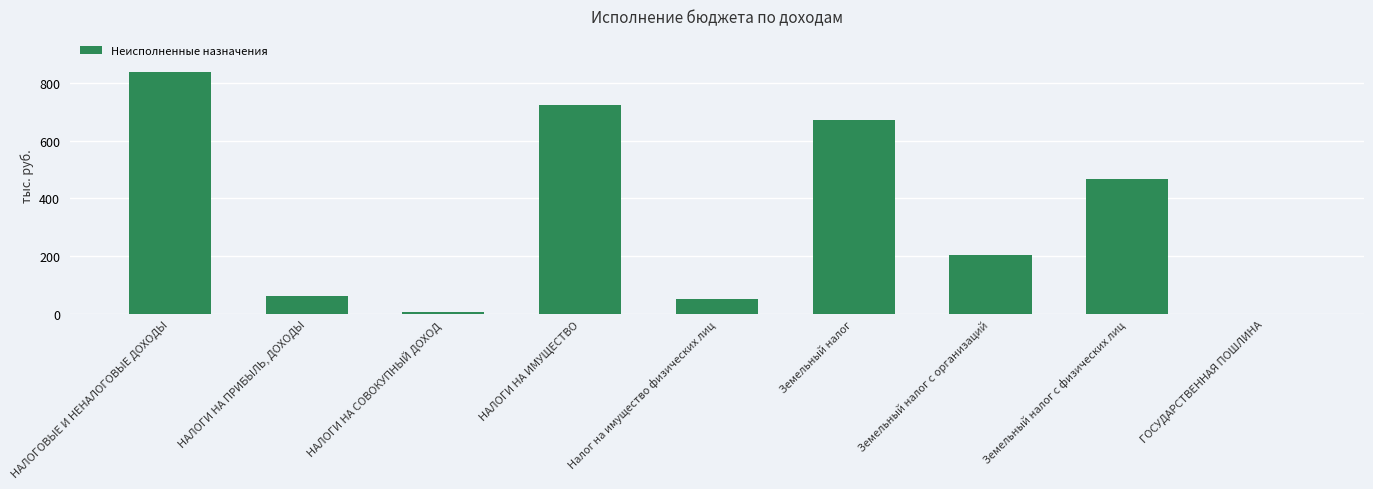

Where does the data first go above 203670?

НАЛОГОВЫЕ И НЕНАЛОГОВЫЕ ДОХОДЫ